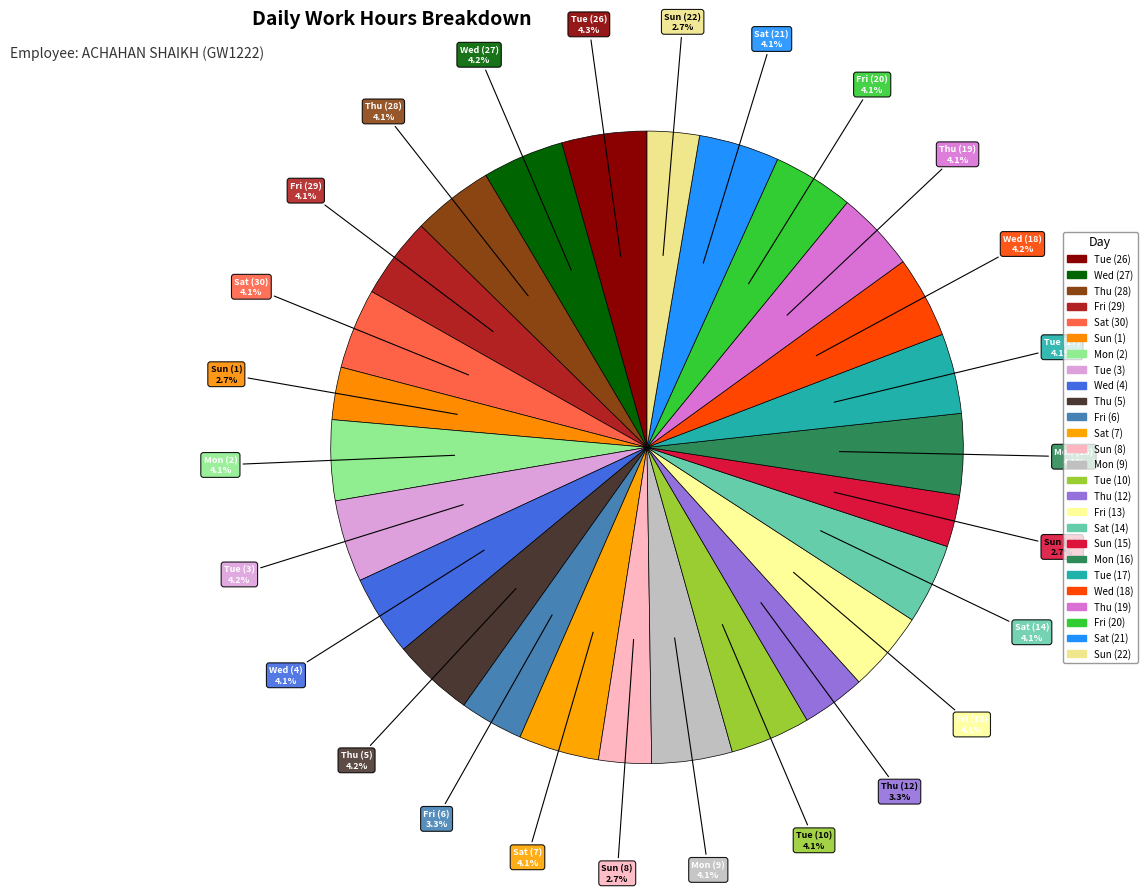

Which slice is the largest?

Tue (26)